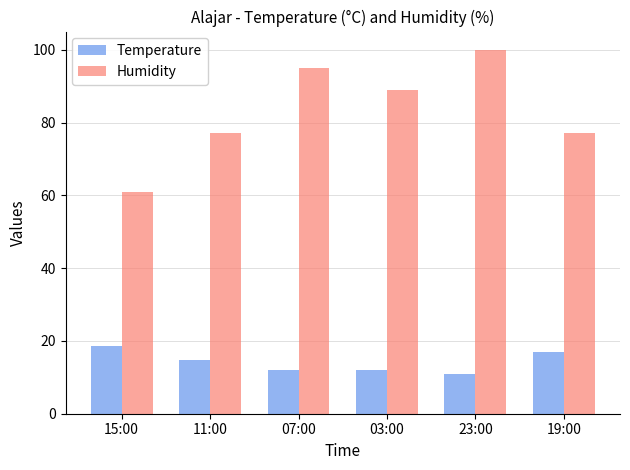

The value of Temperature at 03:00 is 6.3. True or false?

False